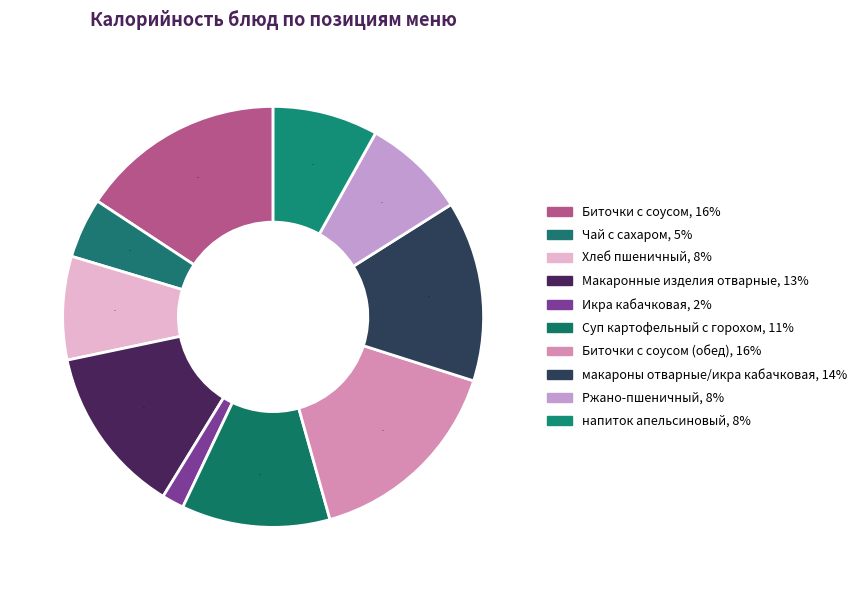

How many slices are in this pie chart?

10